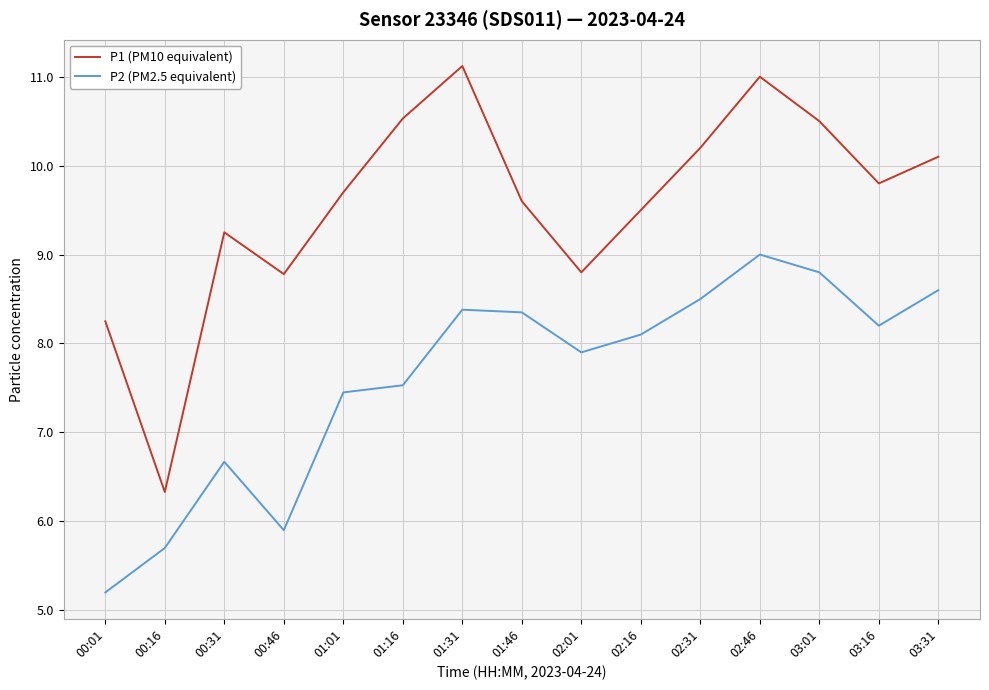

What is the smallest value displayed?

5.2